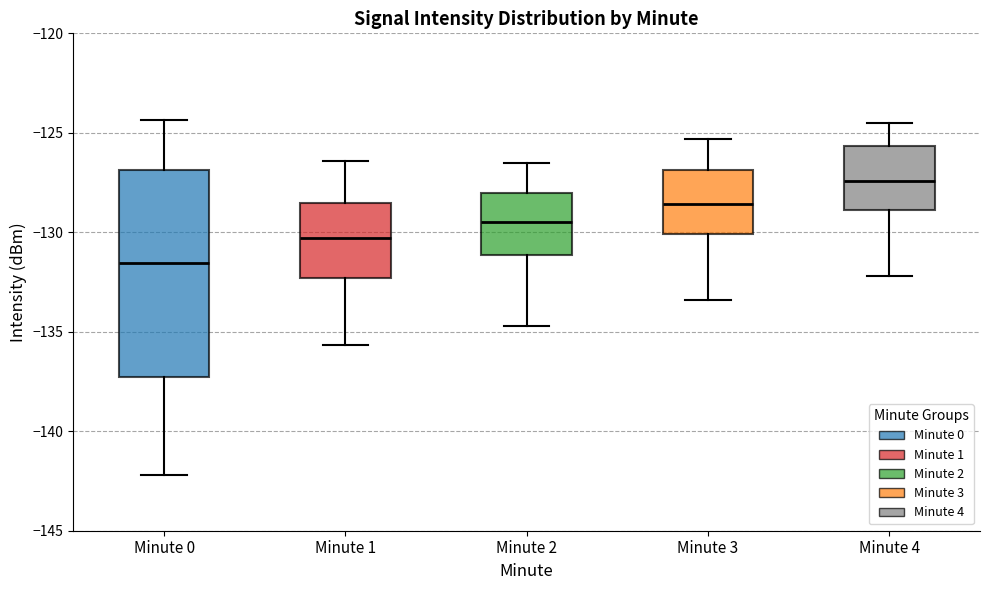

Reading left to right, transcribe this box plot: for each box, give where its median line is, the range the box spans, and where its two whiskers end, as read against the y-axis. The values are not printed on the chart, so give them approximately, as read against the axis.

Minute 0: median -131.5, box -137.5 to -127.0, whiskers -142.0 to -124.5
Minute 1: median -130.5, box -132.5 to -128.5, whiskers -135.5 to -126.5
Minute 2: median -129.5, box -131.0 to -128.0, whiskers -134.5 to -126.5
Minute 3: median -128.5, box -130.0 to -127.0, whiskers -133.5 to -125.5
Minute 4: median -127.5, box -129.0 to -125.5, whiskers -132.0 to -124.5